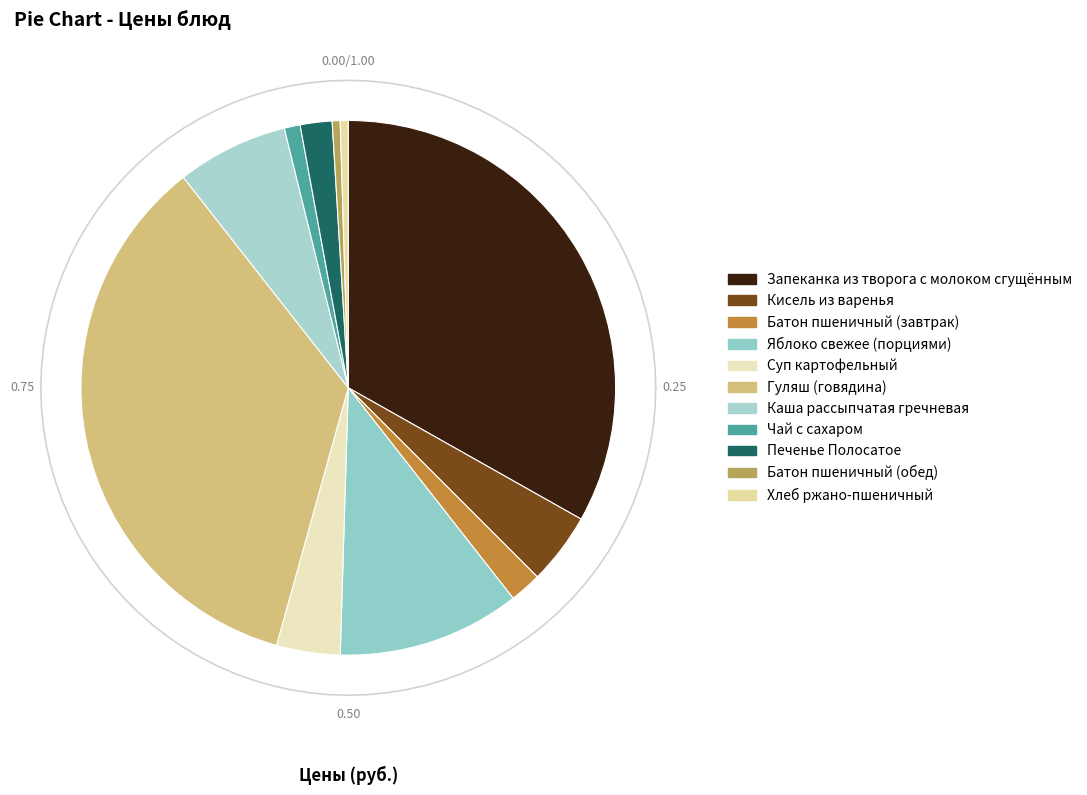

What is the ratio of the value at Гуляш (говядина) to the value at Чай с сахаром?

36.5